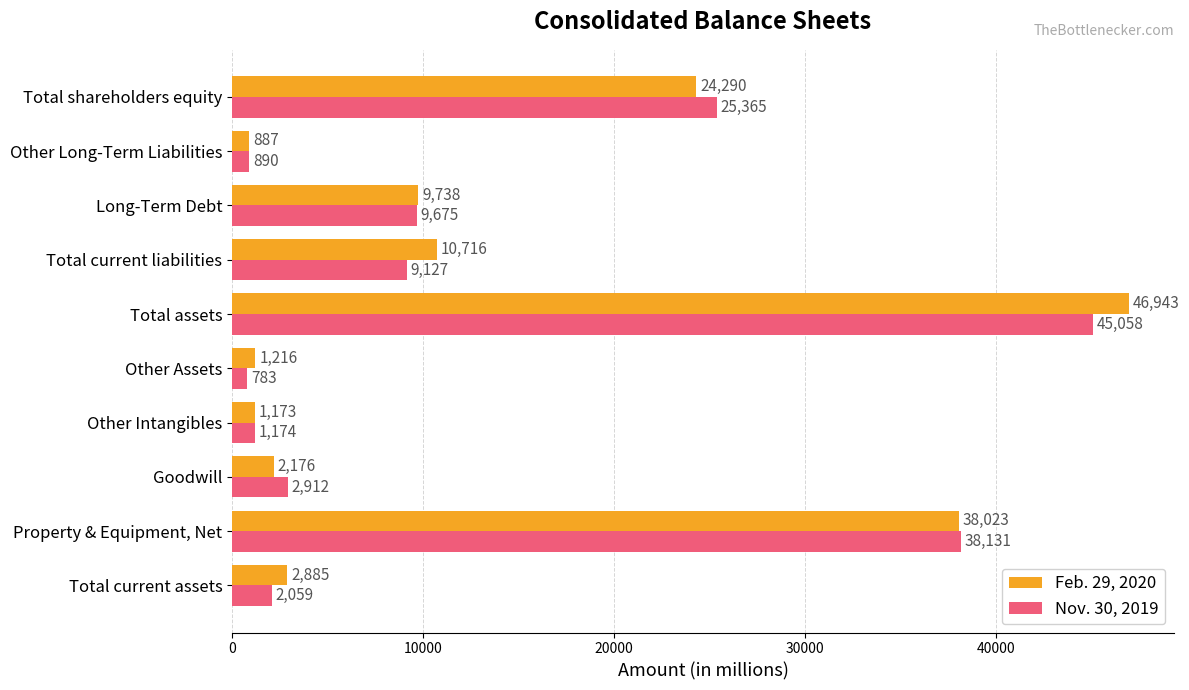

Which series has the widest spread of values?

Feb. 29, 2020